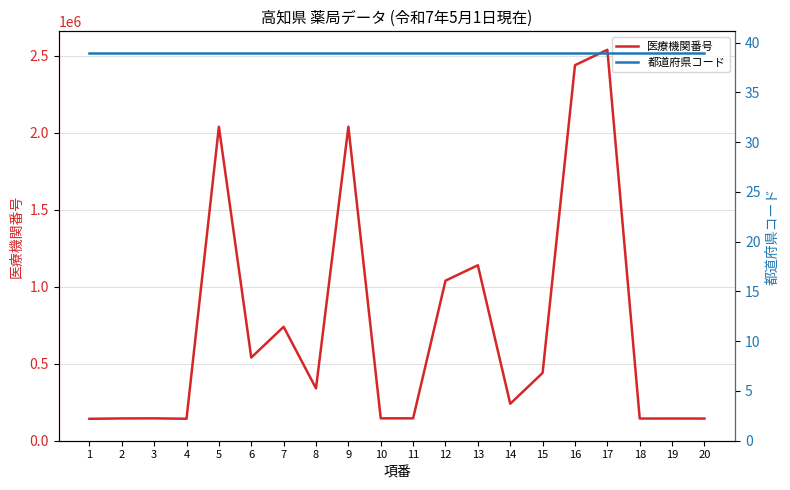

What is the total value across all series at 8?

340293